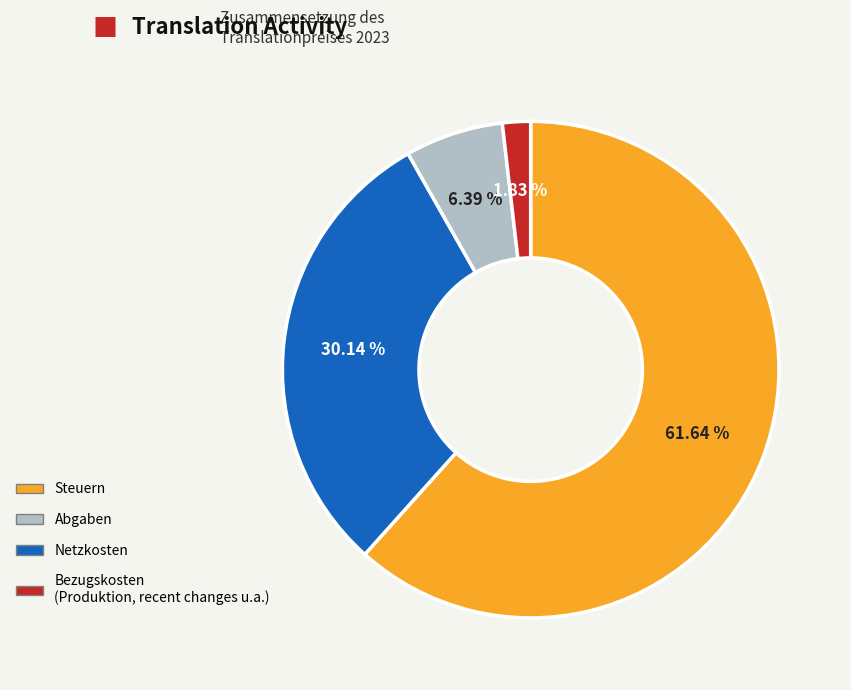

How many slices are in this pie chart?

4